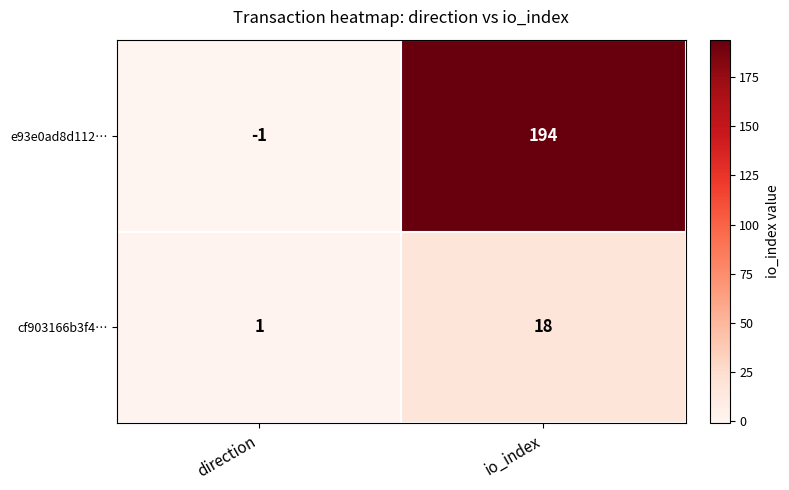

Is it true that cf903166b3f4… equals 29 at io_index?

False